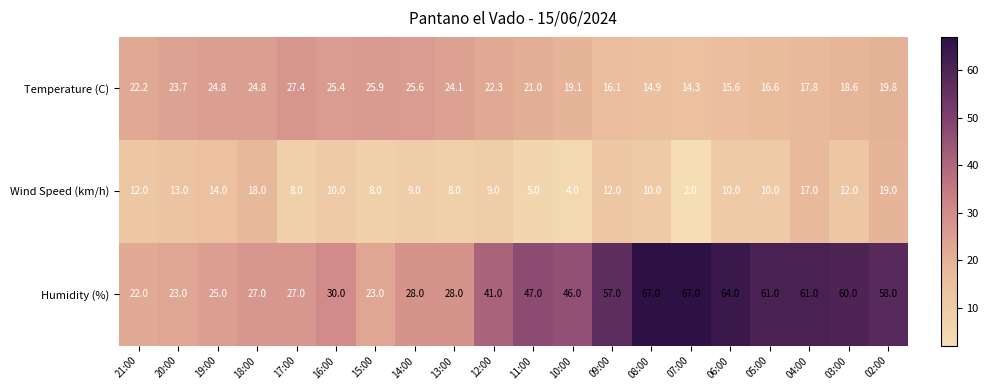

Rank the series by their maximum value, from lowest to highest.

Wind Speed (km/h), Temperature (C), Humidity (%)